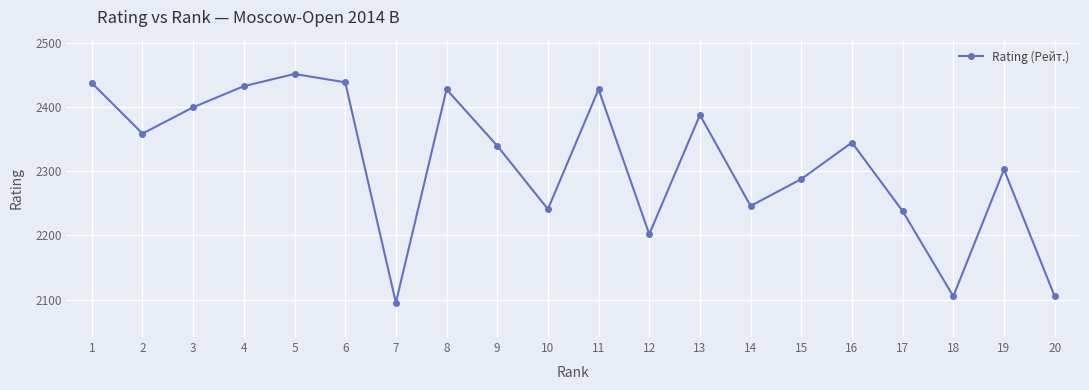

Where is the data nearest to the value 2273?

15